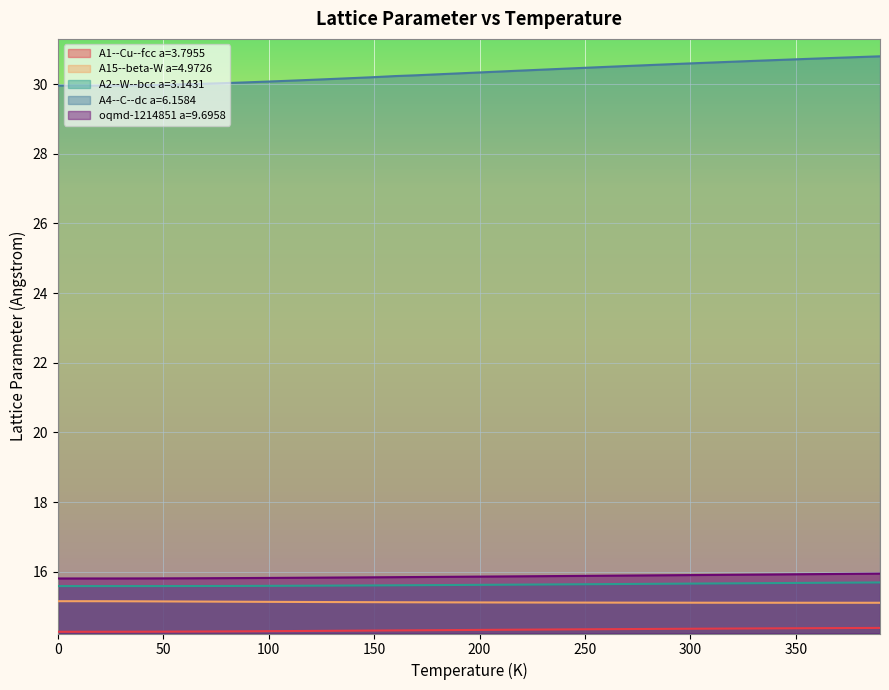

Reading left to right, what are all the values shown in this chart?

A1--Cu--fcc a=3.7955: 14.3	14.3	14.3	14.3	14.3	14.3	14.3	14.3	14.3	14.3	14.3	14.3	14.3	14.3	14.3	14.3	14.3	14.3	14.3	14.3	14.3	14.3	14.3	14.3	14.3	14.4	14.4	14.4	14.4	14.4	14.4	14.4	14.4	14.4	14.4	14.4	14.4	14.4	14.4	14.4
A15--beta-W a=4.9726: 15.2	15.2	15.2	15.2	15.2	15.2	15.1	15.1	15.1	15.1	15.1	15.1	15.1	15.1	15.1	15.1	15.1	15.1	15.1	15.1	15.1	15.1	15.1	15.1	15.1	15.1	15.1	15.1	15.1	15.1	15.1	15.1	15.1	15.1	15.1	15.1	15.1	15.1	15.1	15.1
A2--W--bcc a=3.1431: 15.6	15.6	15.6	15.6	15.6	15.6	15.6	15.6	15.6	15.6	15.6	15.6	15.6	15.6	15.6	15.6	15.6	15.6	15.6	15.6	15.6	15.6	15.6	15.6	15.6	15.6	15.6	15.7	15.7	15.7	15.7	15.7	15.7	15.7	15.7	15.7	15.7	15.7	15.7	15.7
A4--C--dc a=6.1584: 30.0	30.0	30.0	30.0	30.0	30.0	30.0	30.0	30.0	30.0	30.1	30.1	30.1	30.1	30.2	30.2	30.2	30.3	30.3	30.3	30.3	30.4	30.4	30.4	30.4	30.5	30.5	30.5	30.5	30.6	30.6	30.6	30.6	30.7	30.7	30.7	30.7	30.8	30.8	30.8
oqmd-1214851 a=9.6958: 15.8	15.8	15.8	15.8	15.8	15.8	15.8	15.8	15.8	15.8	15.8	15.8	15.8	15.8	15.8	15.8	15.8	15.9	15.9	15.9	15.9	15.9	15.9	15.9	15.9	15.9	15.9	15.9	15.9	15.9	15.9	15.9	15.9	15.9	15.9	15.9	15.9	15.9	15.9	15.9